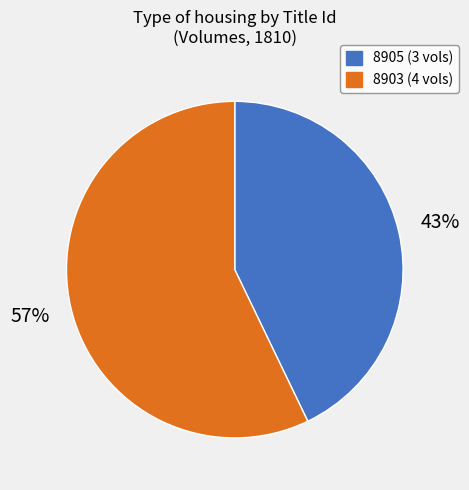

Which slice is the largest?

8903